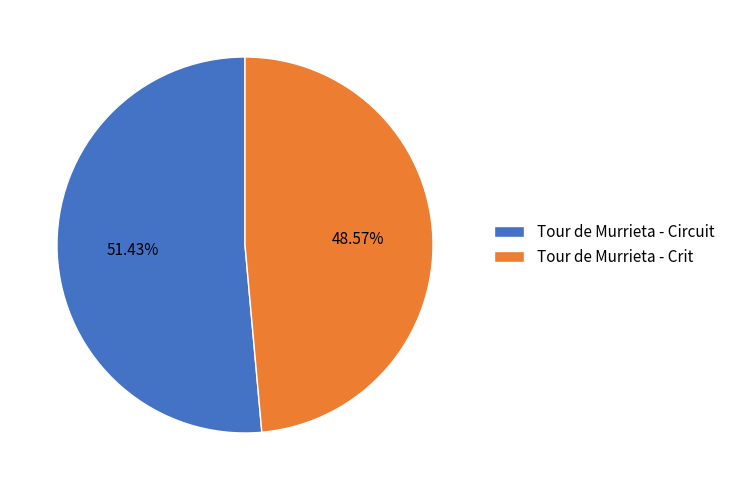

What is the smallest slice in the pie chart?

Tour de Murrieta - Crit